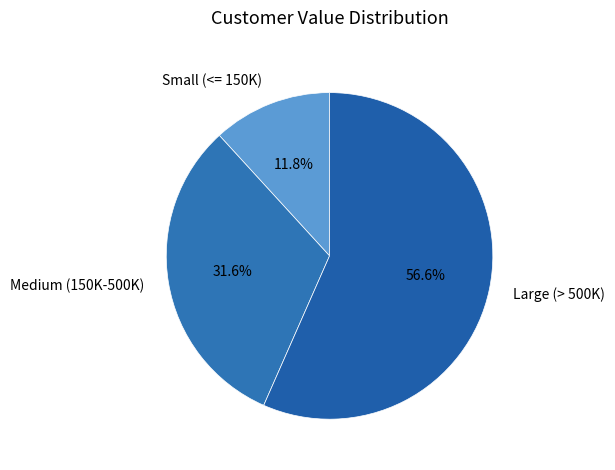

Rank the categories by value from lowest to highest.

Small (<= 150K), Medium (150K-500K), Large (> 500K)